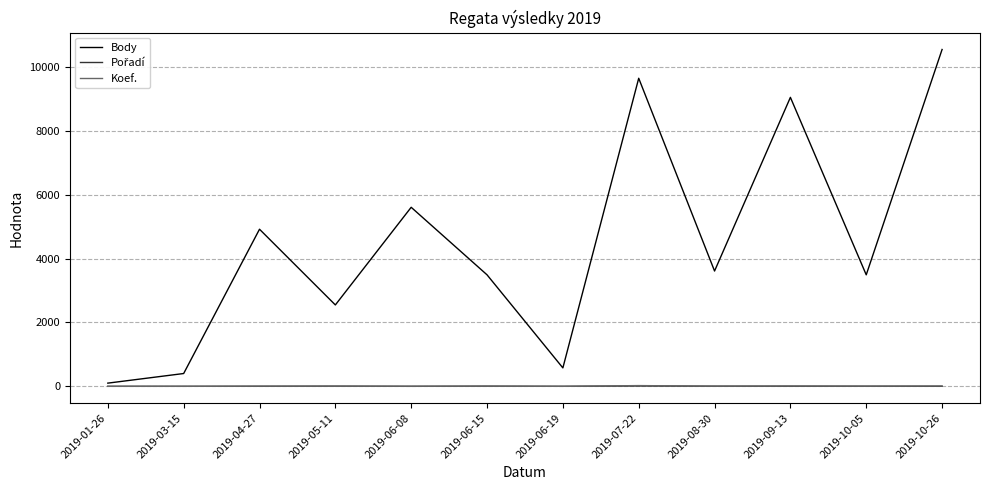

At which category is the sum across all series the highest?

2019-10-26